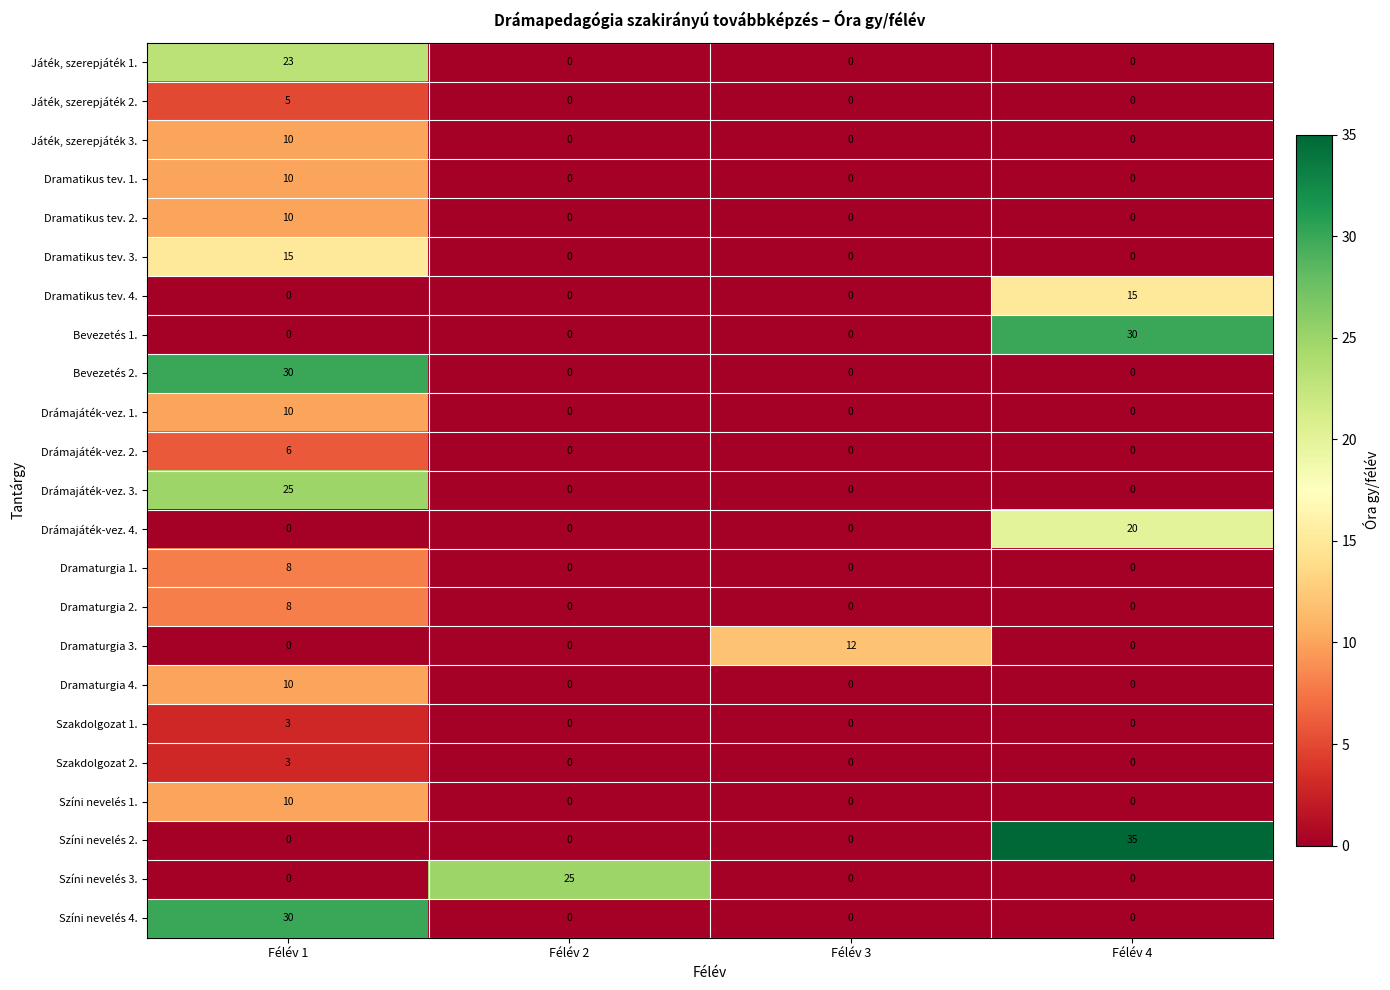

What is the difference between the highest and lowest values at Félév 2?

25